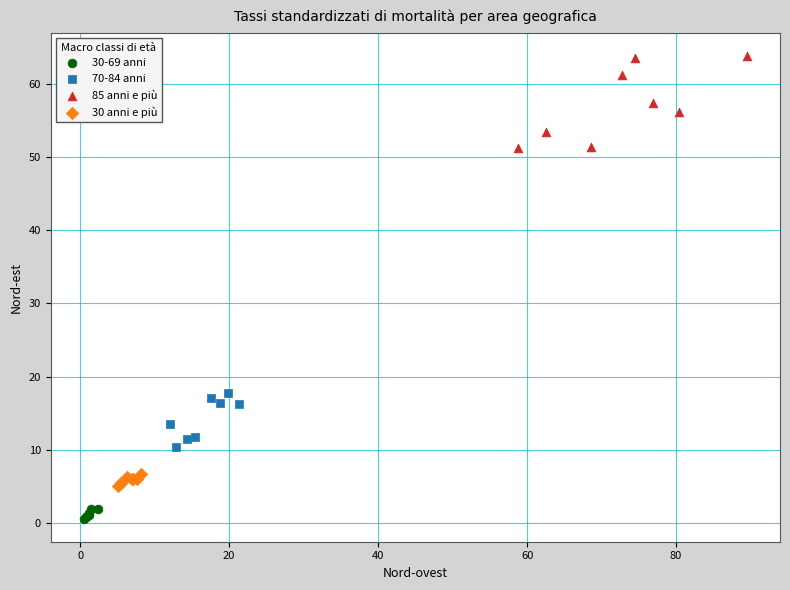

What are all the series names shown in the legend?

30-69 anni, 70-84 anni, 85 anni e più, 30 anni e più